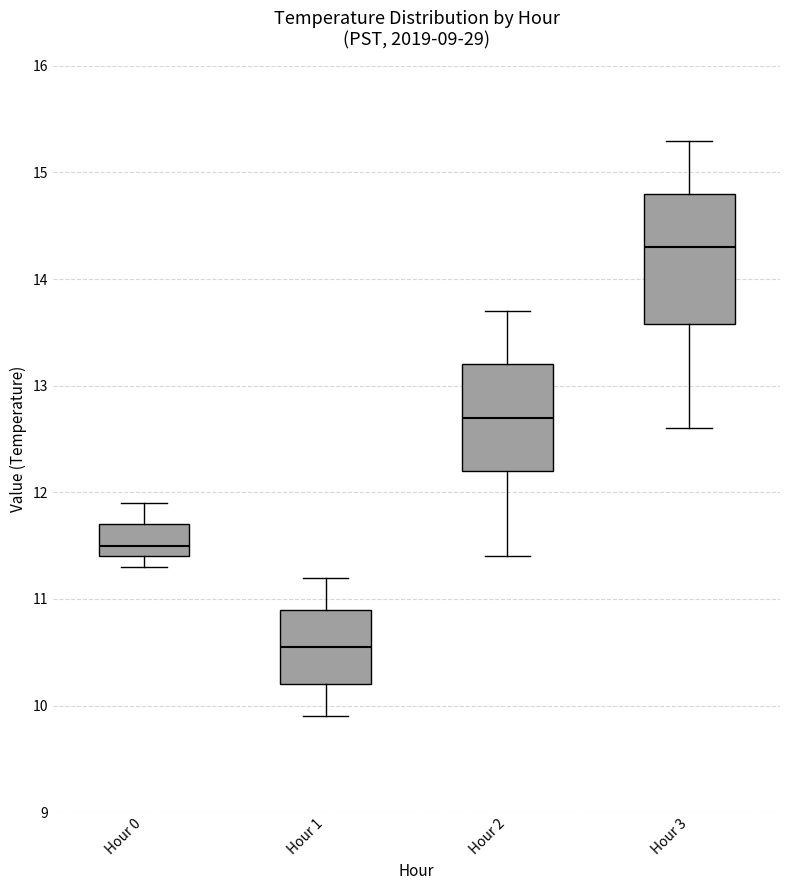

Which box's median line is the lowest?

Hour 1